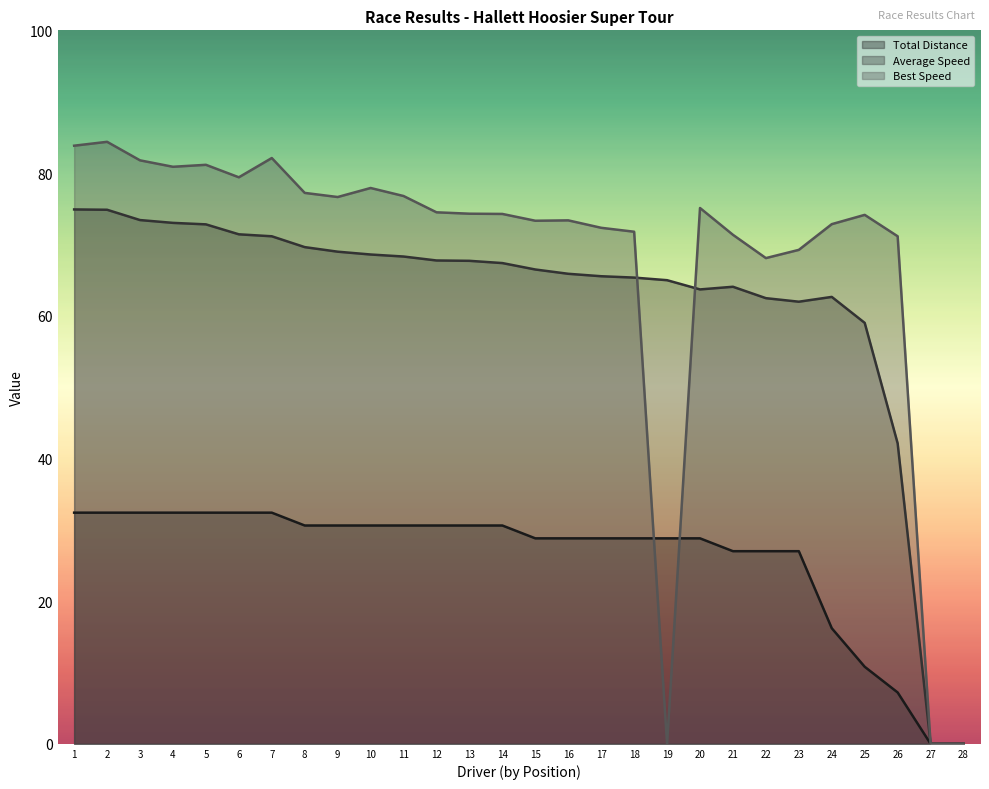

At which label is Average Speed closest to 37?

26